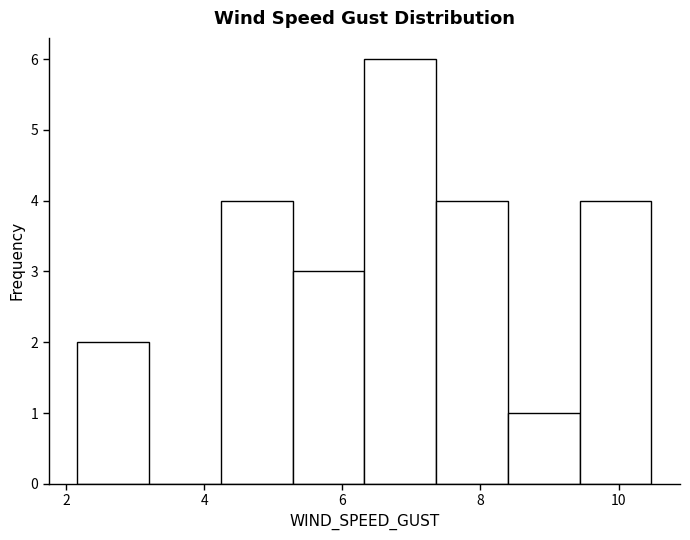

Over which range of the x-axis is the bar tallest?

6.4 to 7.4